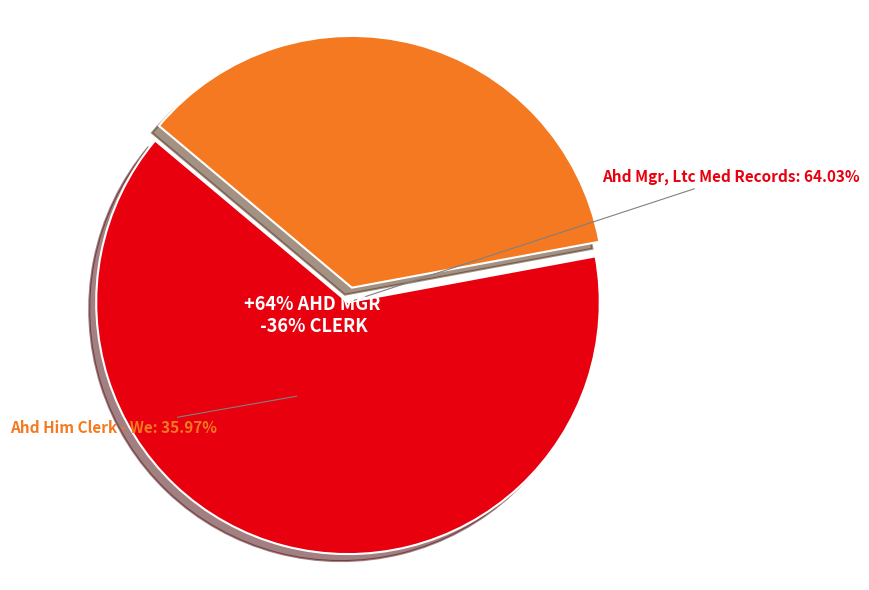

To the nearest percent, what is the combined percentage of Ahd Mgr, Ltc Med Records and Ahd Him Clerk - We?

100%